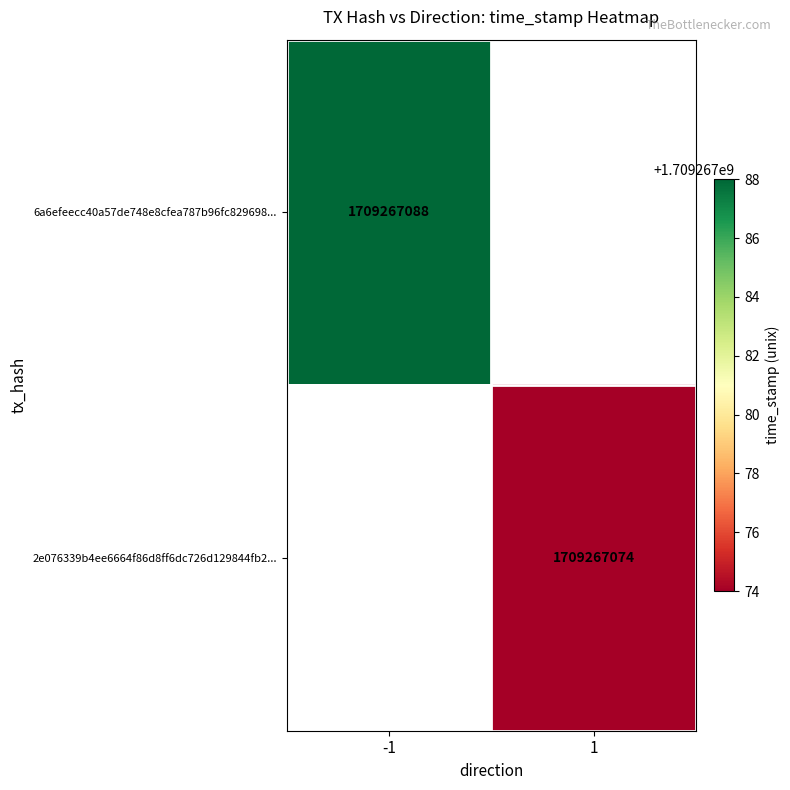

Reading left to right, what are all the values shown in this chart?

6a6efeecc40a57de748e8cfea787b96fc829698: -1	1709267088
2e076339b4ee6664f86d8ff6dc726d129844fb2: 1	1709267074